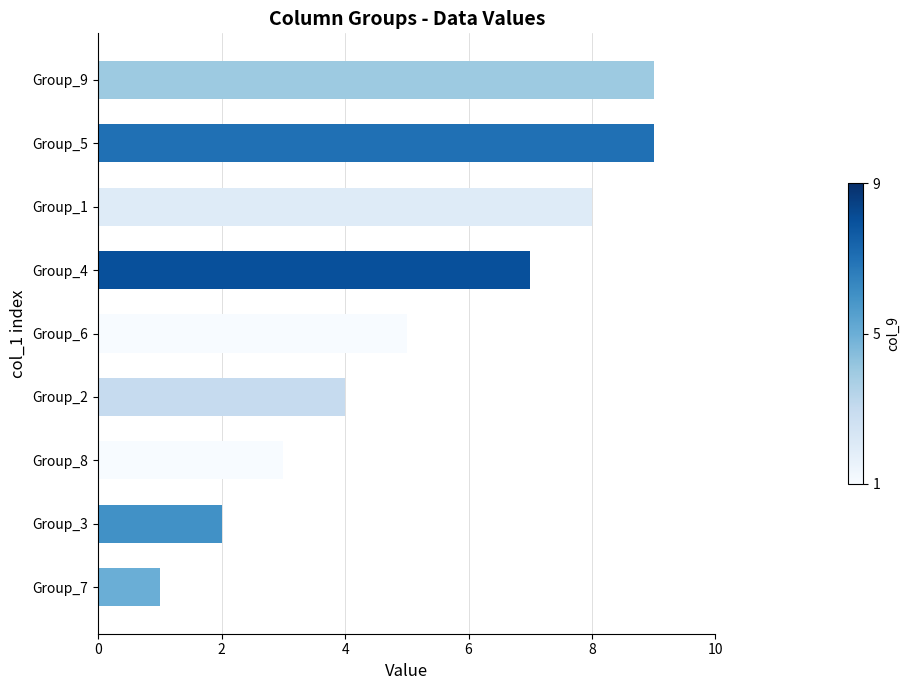

True or false: the data shows 9 at Group_9.

True